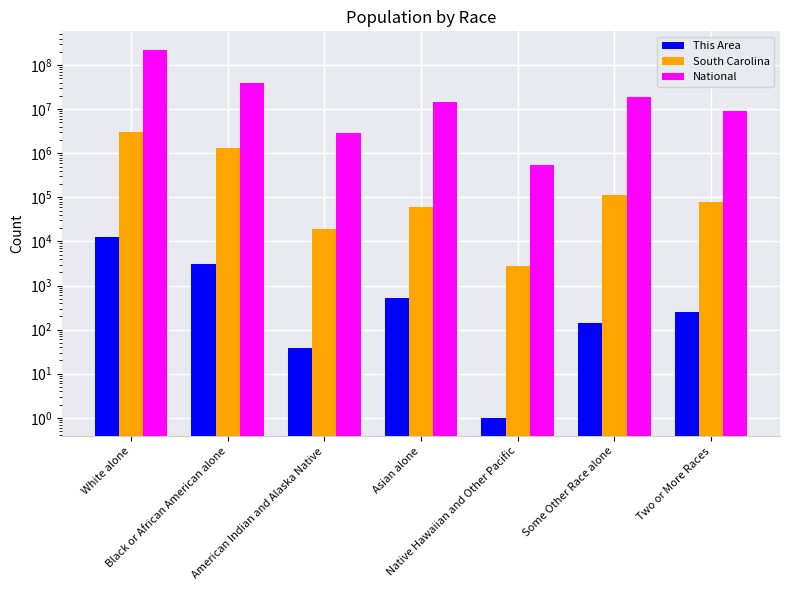

Between Black or African American alone and Native Hawaiian and Other Pacific, which series saw the biggest shift?

National